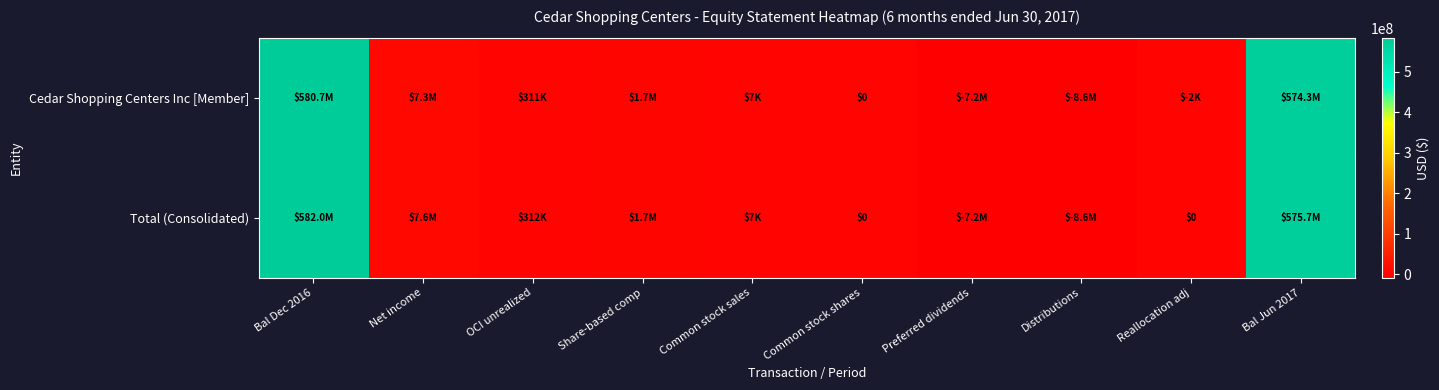

The value of Total (Consolidated) at Bal Dec 2016 is 581997000. True or false?

True